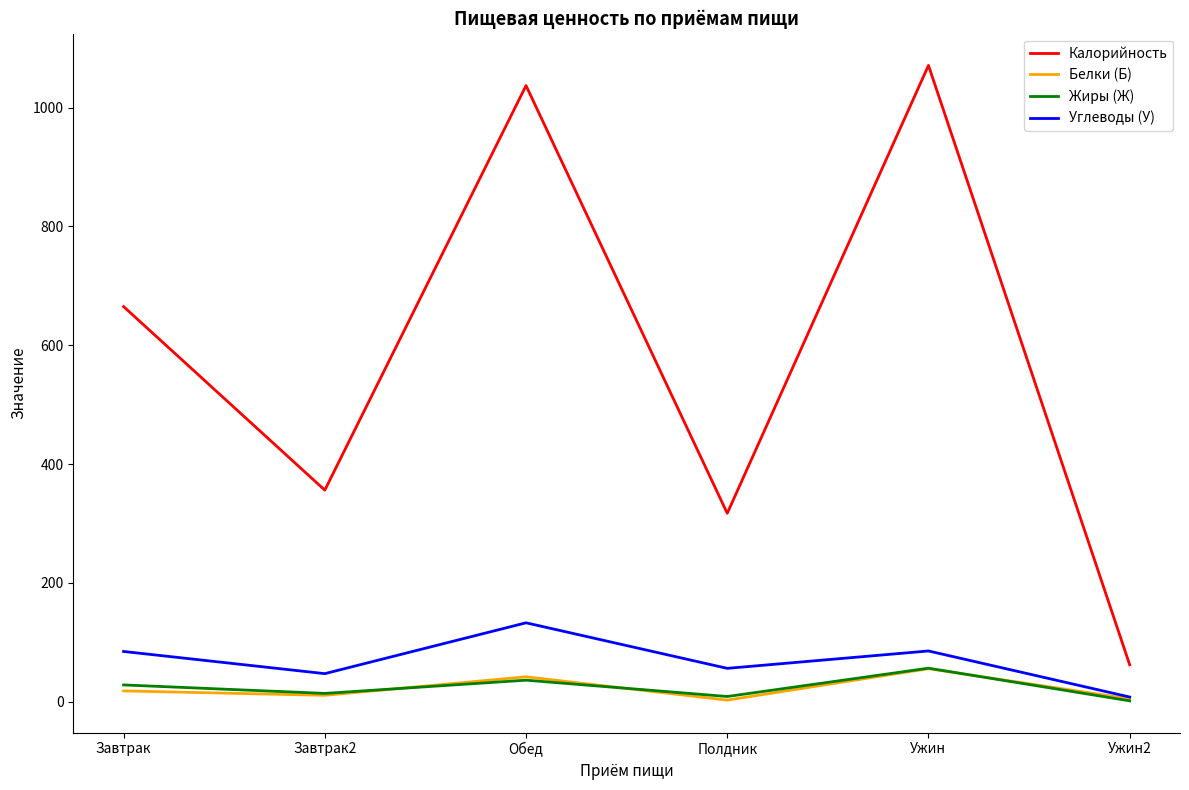

Between Ужин and Ужин2, which series saw the biggest shift?

Калорийность